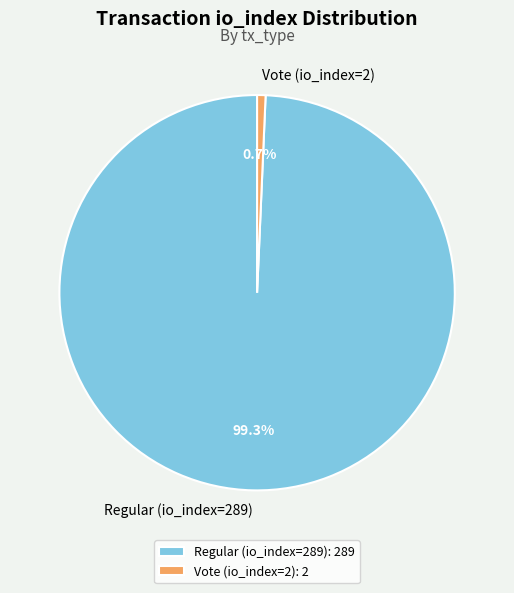

Rank the categories by value from lowest to highest.

Vote (io_index=2), Regular (io_index=289)